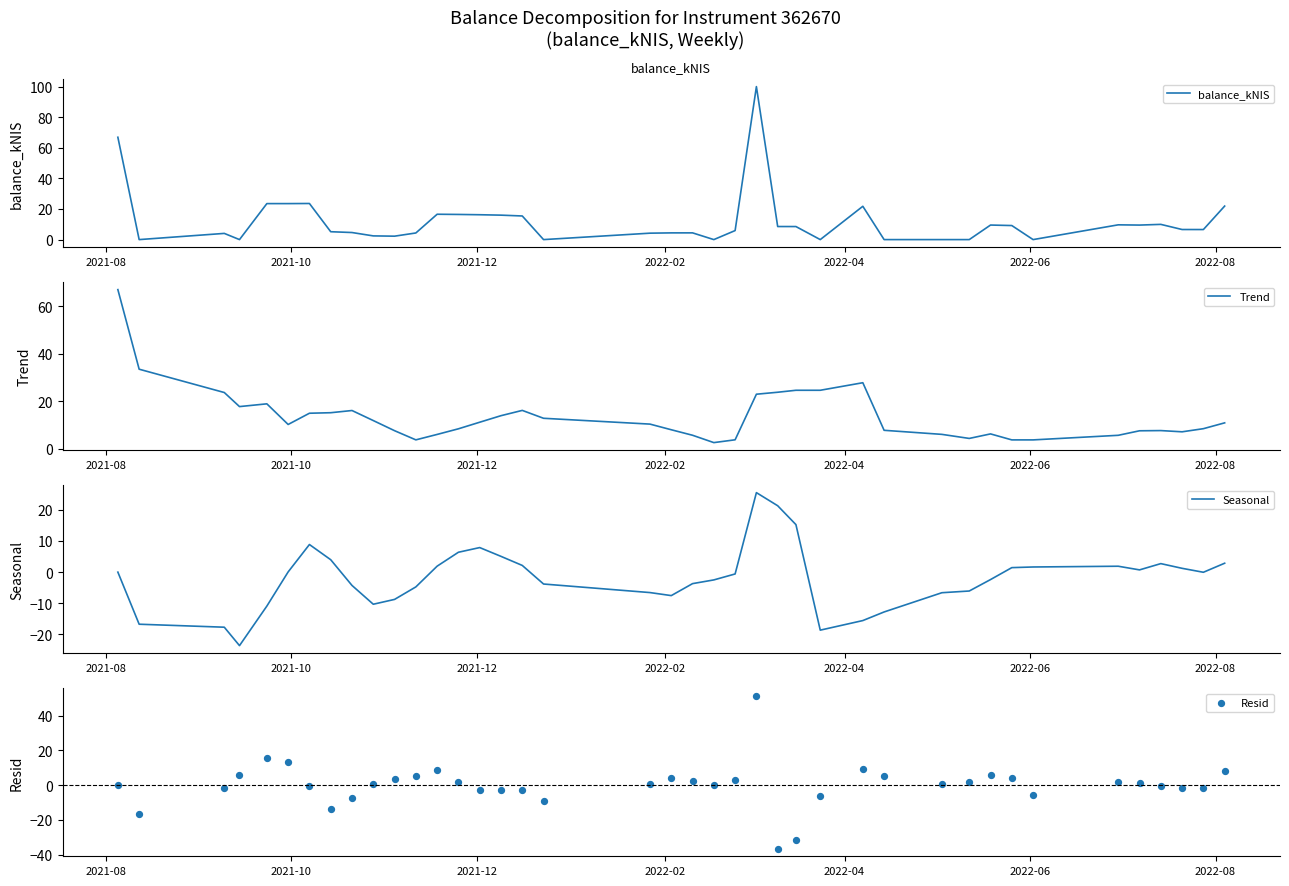

Which series reaches the minimum Y coordinate?

Resid